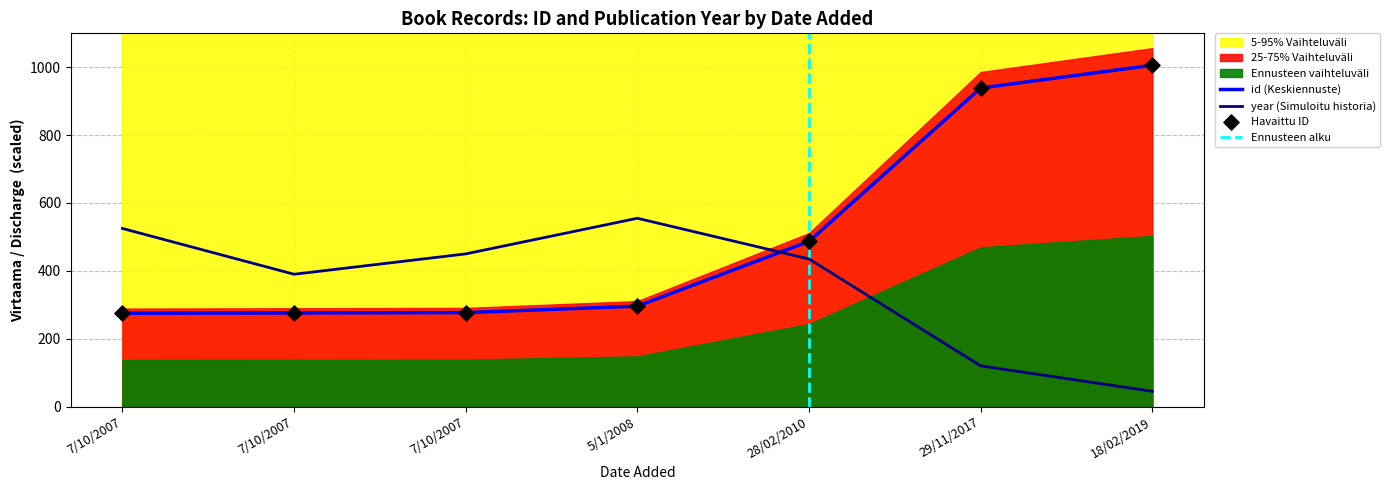

What is the total value across all series at 7/10/2007?

800